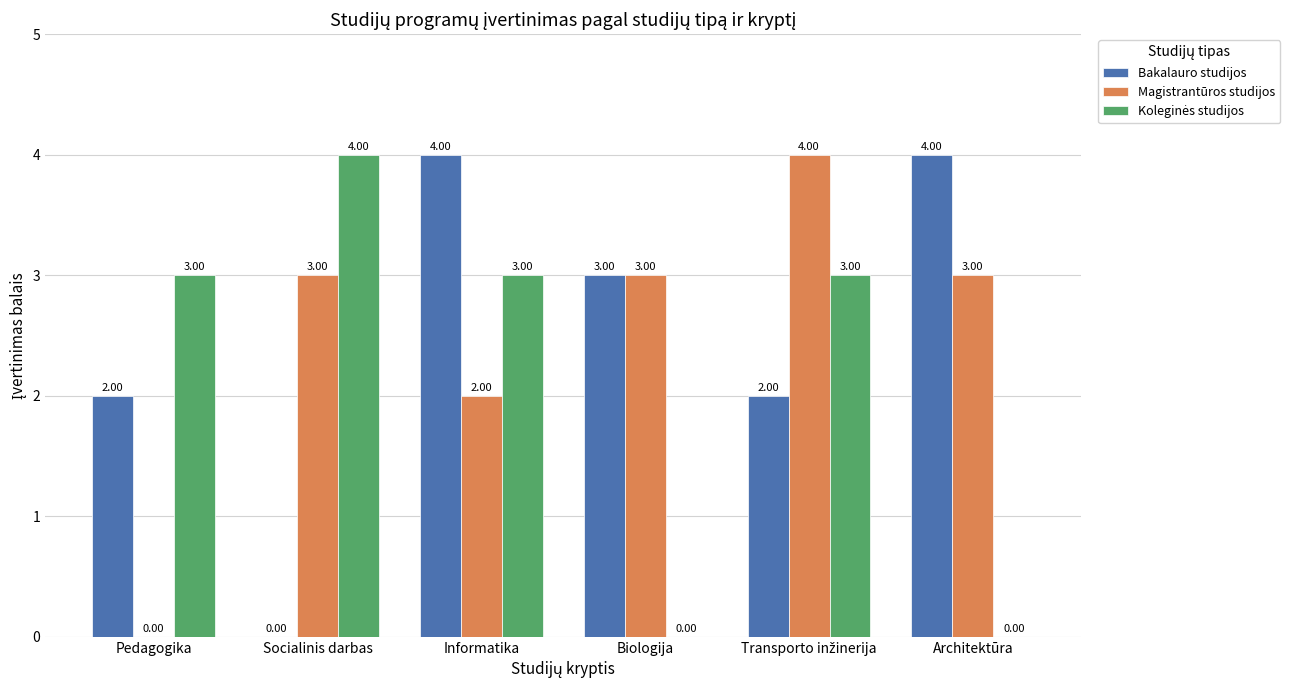

What is the total value across all series at Socialinis darbas?

7